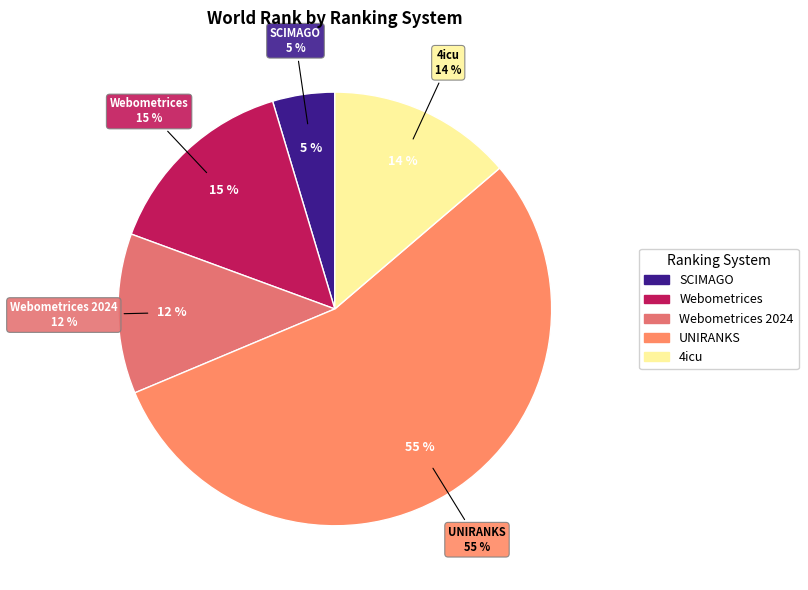

How many slices are in this pie chart?

5